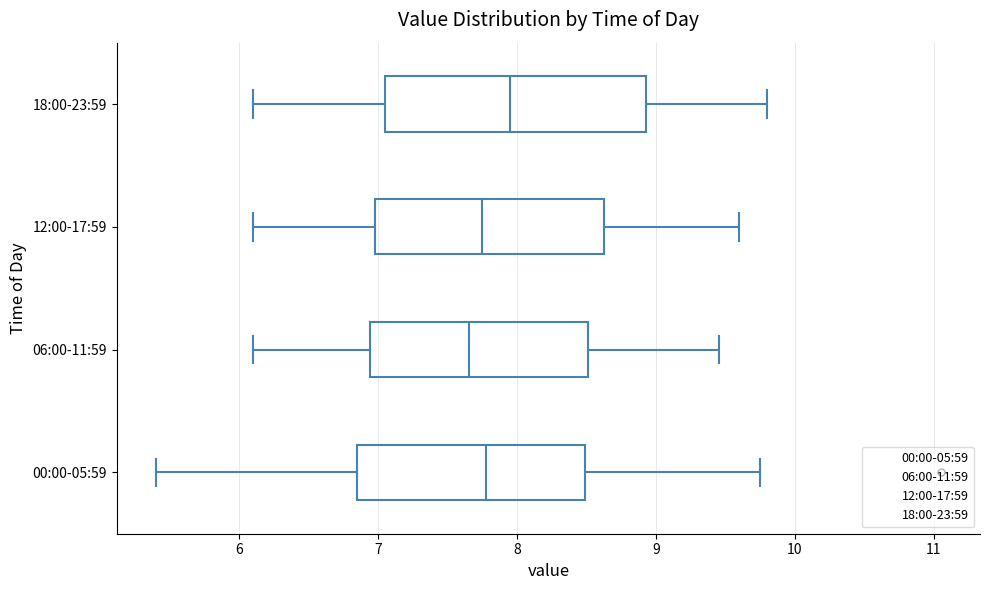

Reading bottom to top, transcribe this box plot: for each box, give where its median line is, the range the box spans, and where its two whiskers end, as read against the x-axis. The values are not printed on the chart, so give them approximately, as read against the axis.

00:00-05:59: median 7.8, box 6.8 to 8.5, whiskers 5.4 to 9.8
06:00-11:59: median 7.7, box 6.9 to 8.5, whiskers 6.1 to 9.5
12:00-17:59: median 7.8, box 7.0 to 8.6, whiskers 6.1 to 9.6
18:00-23:59: median 8.0, box 7.1 to 8.9, whiskers 6.1 to 9.8